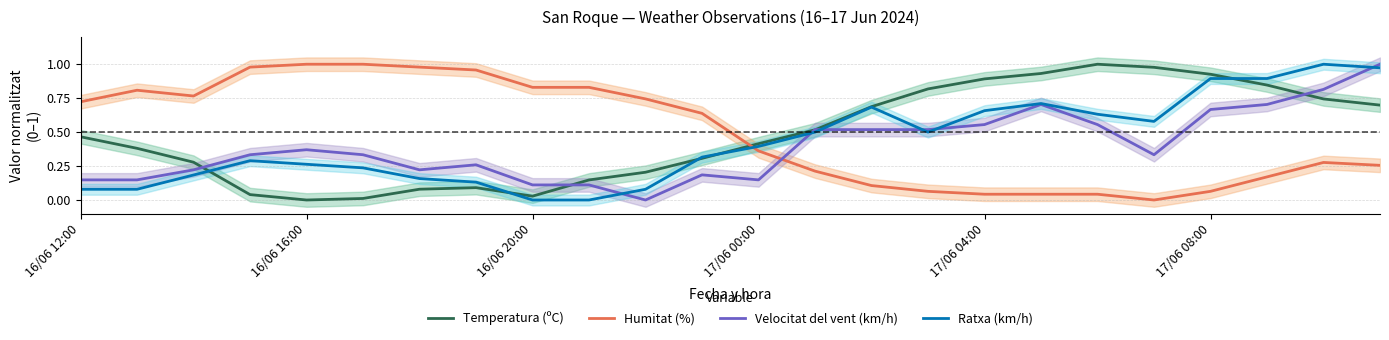

True or false: Velocitat del vent (km/h) and Humitat (%) cross at least once.

True